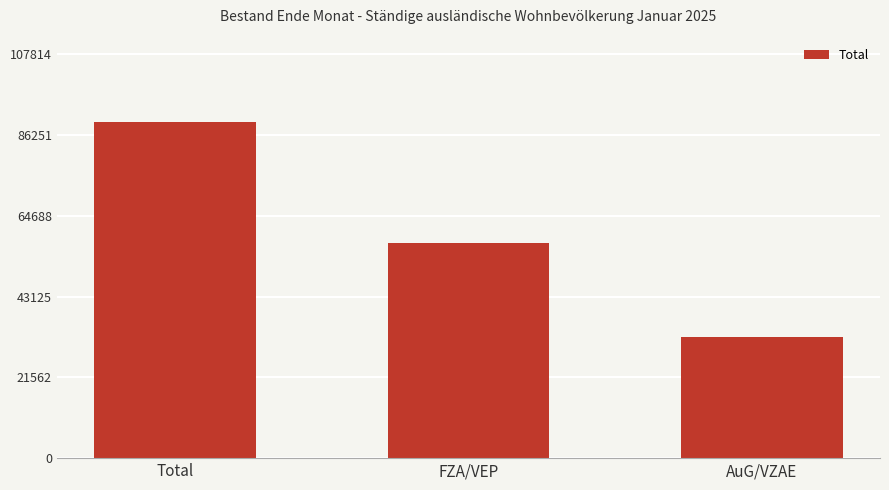

Approximately how many times larger is the value at FZA/VEP compared to Total?

0.6